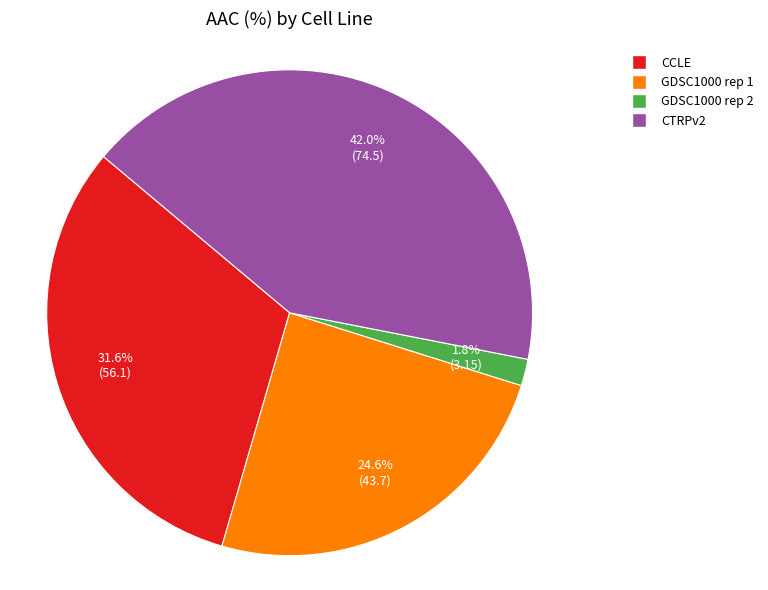

Count the number of slices in the pie.

4